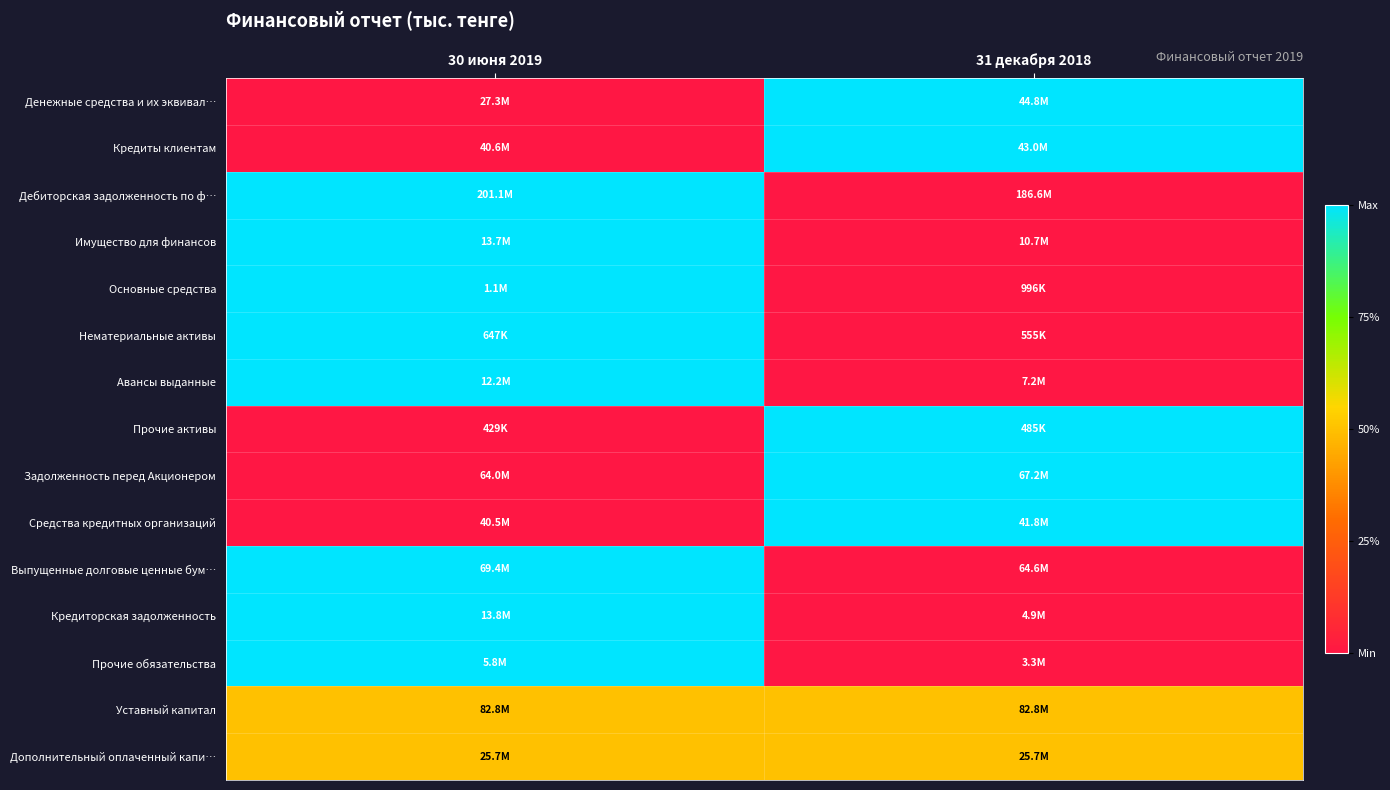

Reading left to right, list all the values displayed in this chart.

Денежные средства и их эквивал…: 30 июня 2019=0.0	31 декабря 2018=1.0
Кредиты клиентам: 30 июня 2019=0.0	31 декабря 2018=1.0
Дебиторская задолженность по ф…: 30 июня 2019=1.0	31 декабря 2018=0.0
Имущество для финансов: 30 июня 2019=1.0	31 декабря 2018=0.0
Основные средства: 30 июня 2019=1.0	31 декабря 2018=0.0
Нематериальные активы: 30 июня 2019=1.0	31 декабря 2018=0.0
Авансы выданные: 30 июня 2019=1.0	31 декабря 2018=0.0
Прочие активы: 30 июня 2019=0.0	31 декабря 2018=1.0
Задолженность перед Акционером: 30 июня 2019=0.0	31 декабря 2018=1.0
Средства кредитных организаций: 30 июня 2019=0.0	31 декабря 2018=1.0
Выпущенные долговые ценные бум…: 30 июня 2019=1.0	31 декабря 2018=0.0
Кредиторская задолженность: 30 июня 2019=1.0	31 декабря 2018=0.0
Прочие обязательства: 30 июня 2019=1.0	31 декабря 2018=0.0
Уставный капитал: 30 июня 2019=0.5	31 декабря 2018=0.5
Дополнительный оплаченный капи…: 30 июня 2019=0.5	31 декабря 2018=0.5